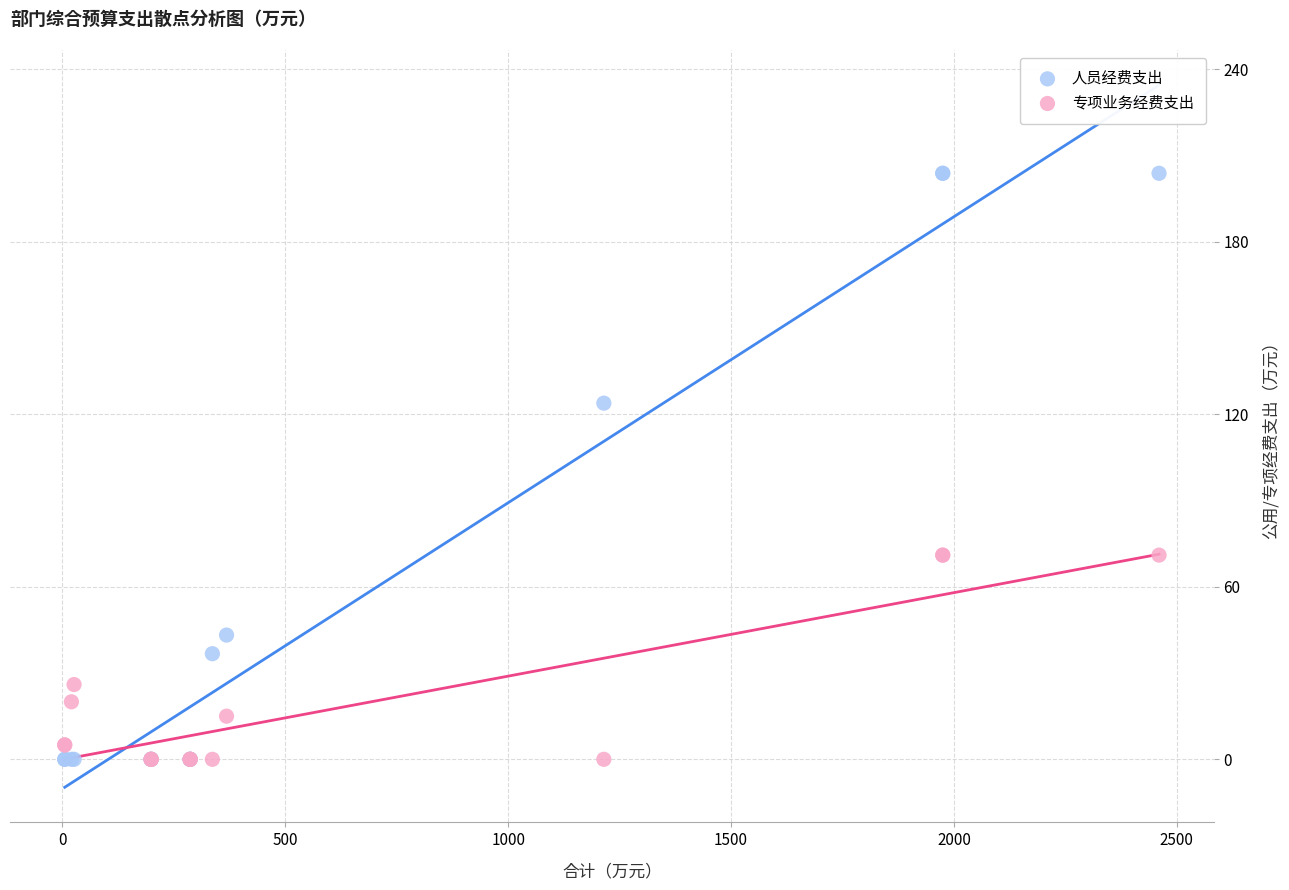

In the 人员经费支出 series, what Y value is closest to 101?

123.8